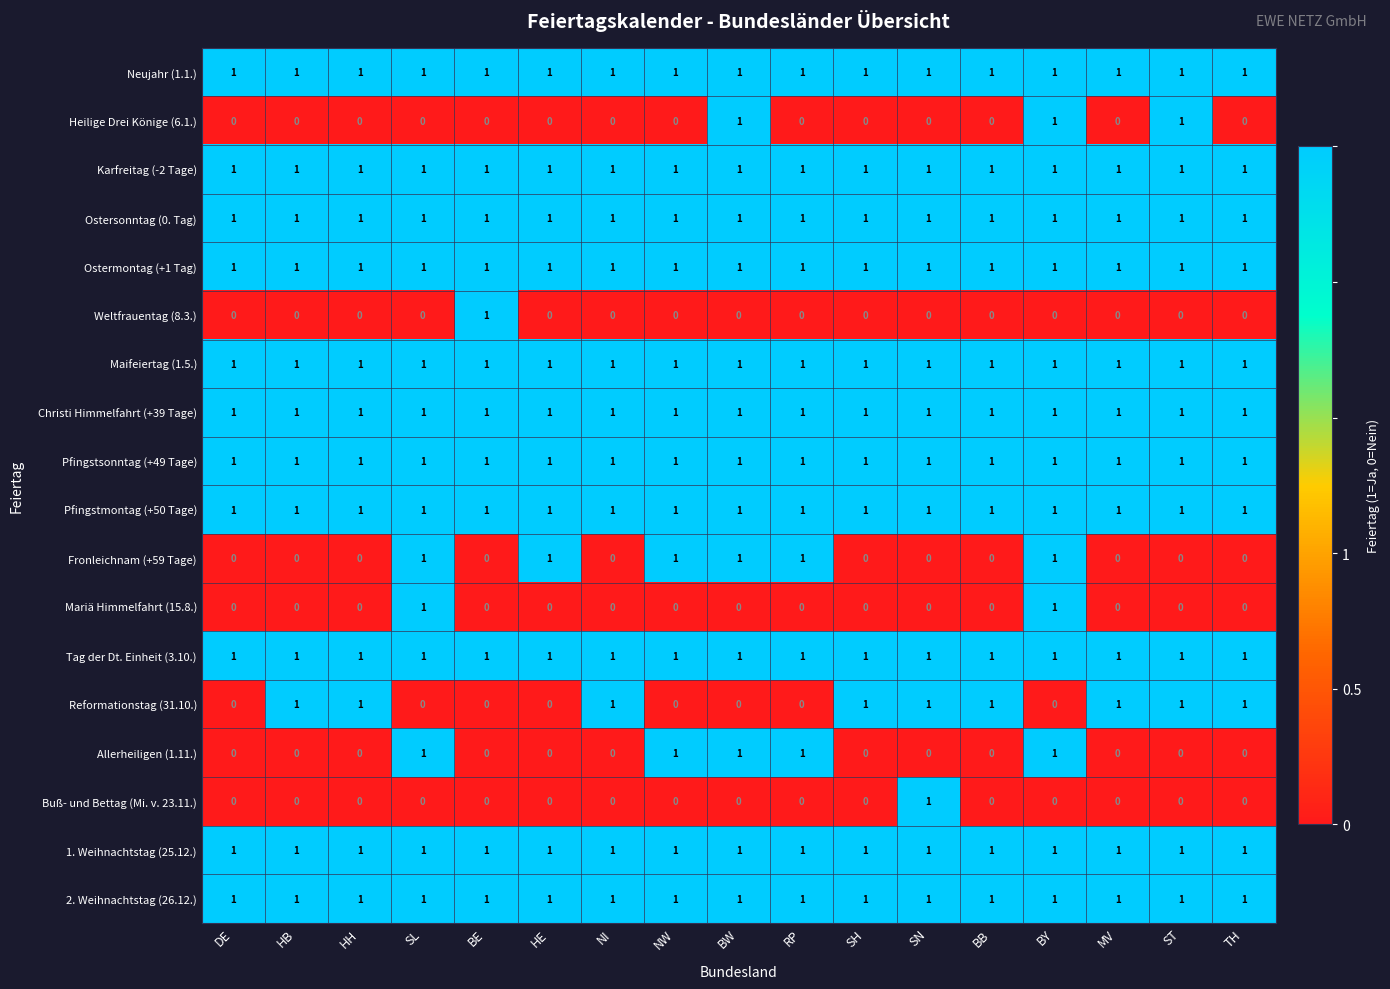

Count the Reformationstag (31.10.) values in the range 0 to 1.

17